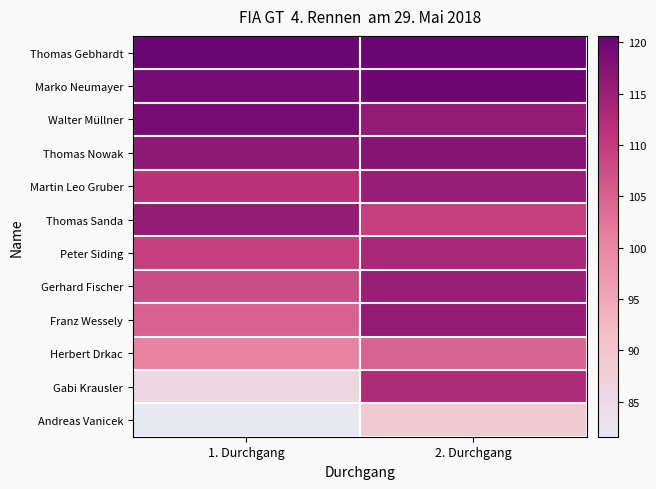

Which series has the largest total across all categories?

Thomas Gebhardt